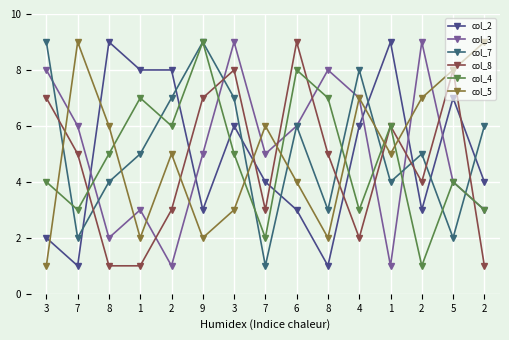

Between 7 and 7, which is larger?

7